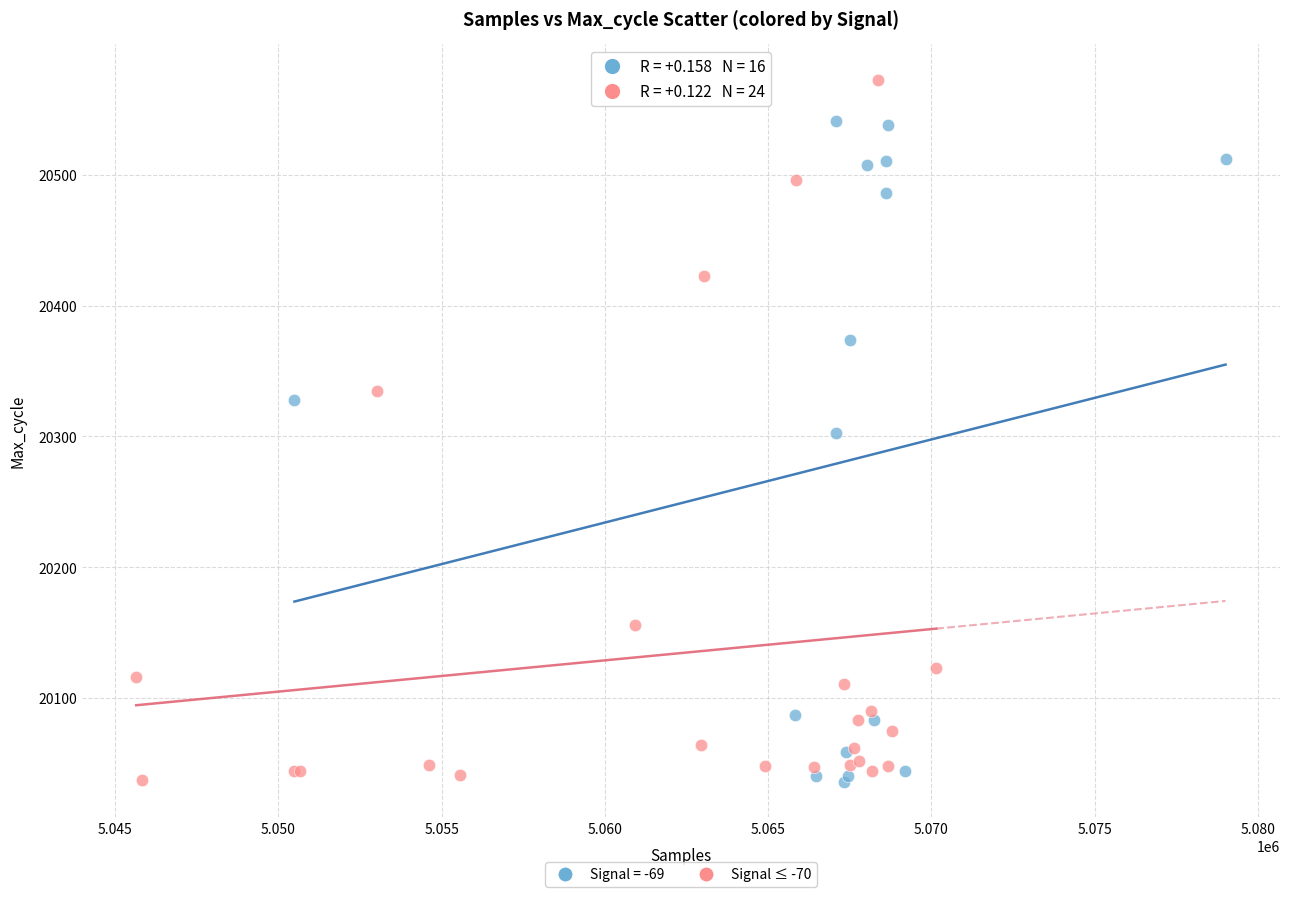

Which series has the largest Y range (max minus min)?

Signal ≤ -70